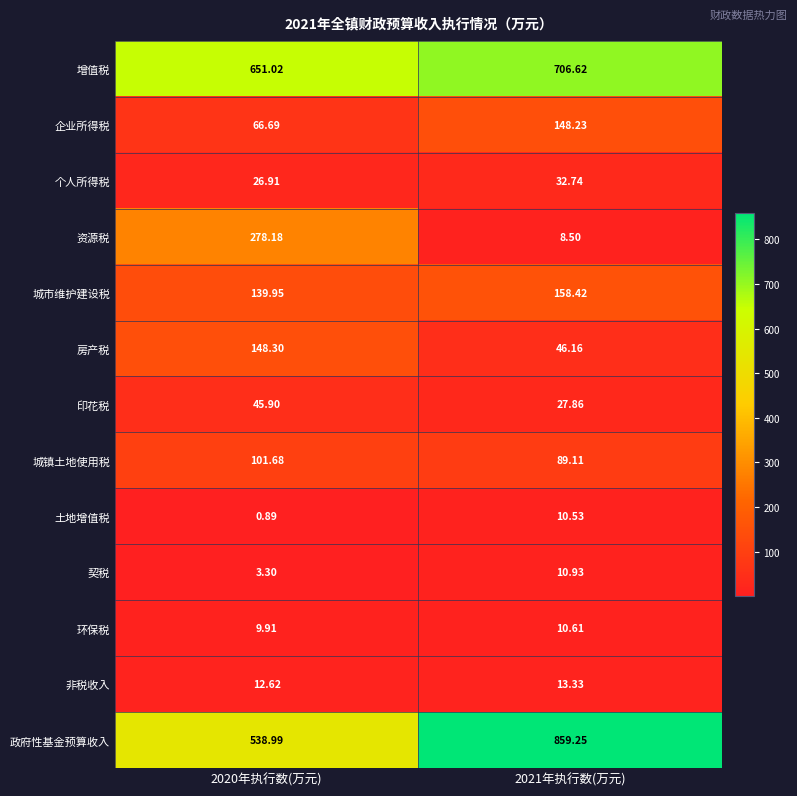

At 2021年执行数(万元), list the series in order from largest to smallest.

政府性基金预算收入, 增值税, 城市维护建设税, 企业所得税, 城镇土地使用税, 房产税, 个人所得税, 印花税, 非税收入, 契税, 环保税, 土地增值税, 资源税